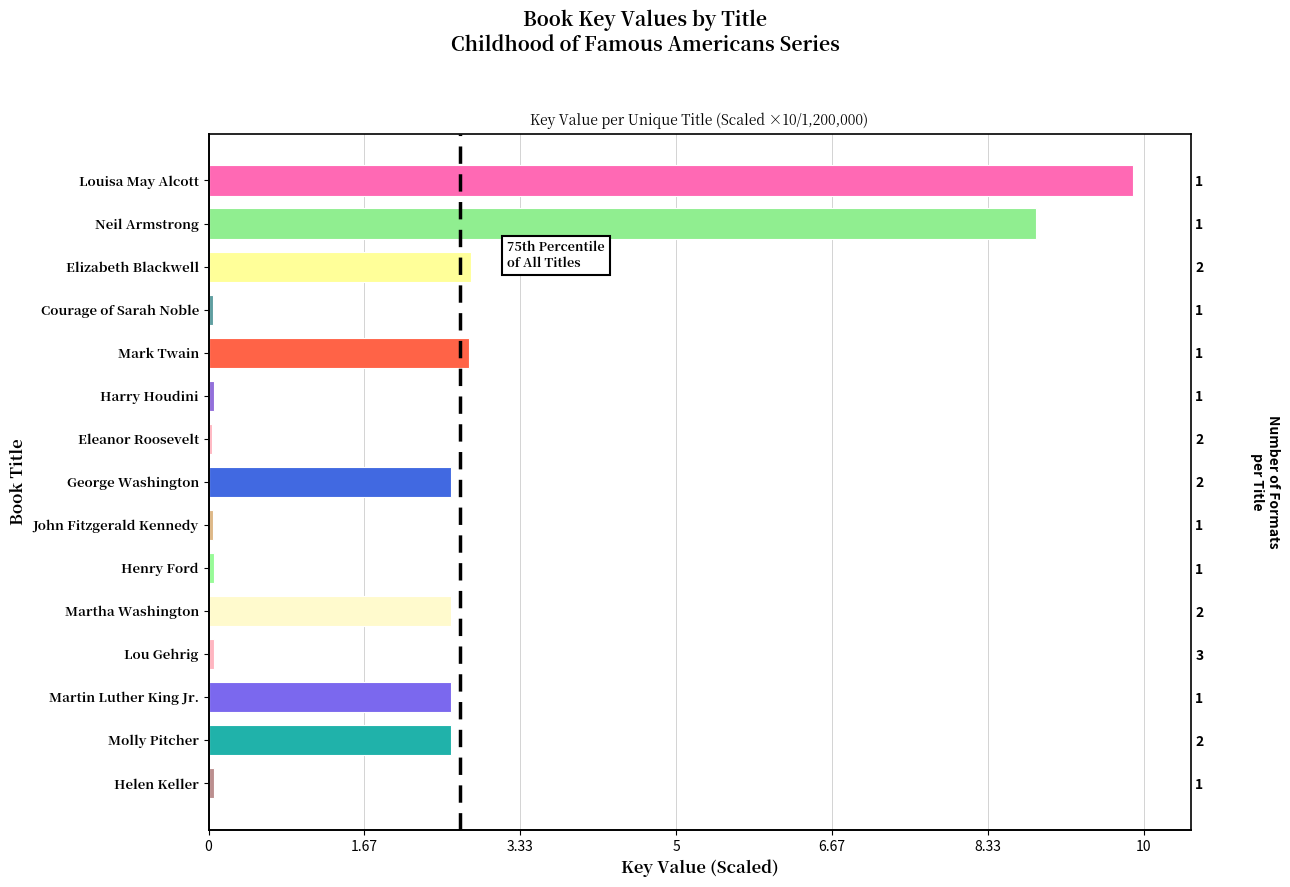

How many values exceed 2?

8